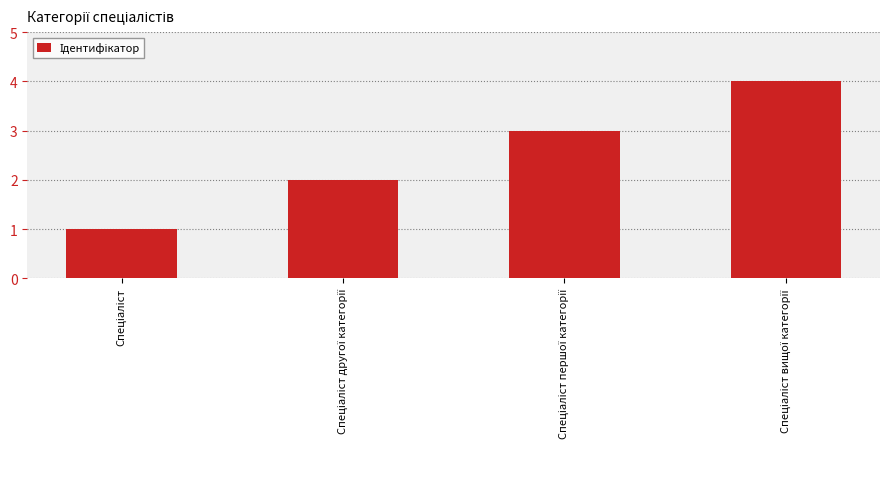

What is the sum of all values?

10